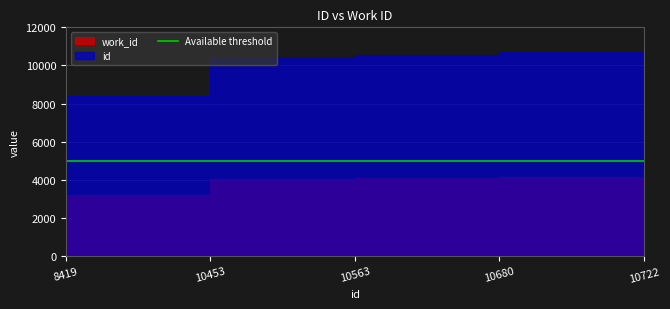

The id series shows 10453 at 10453. True or false?

True